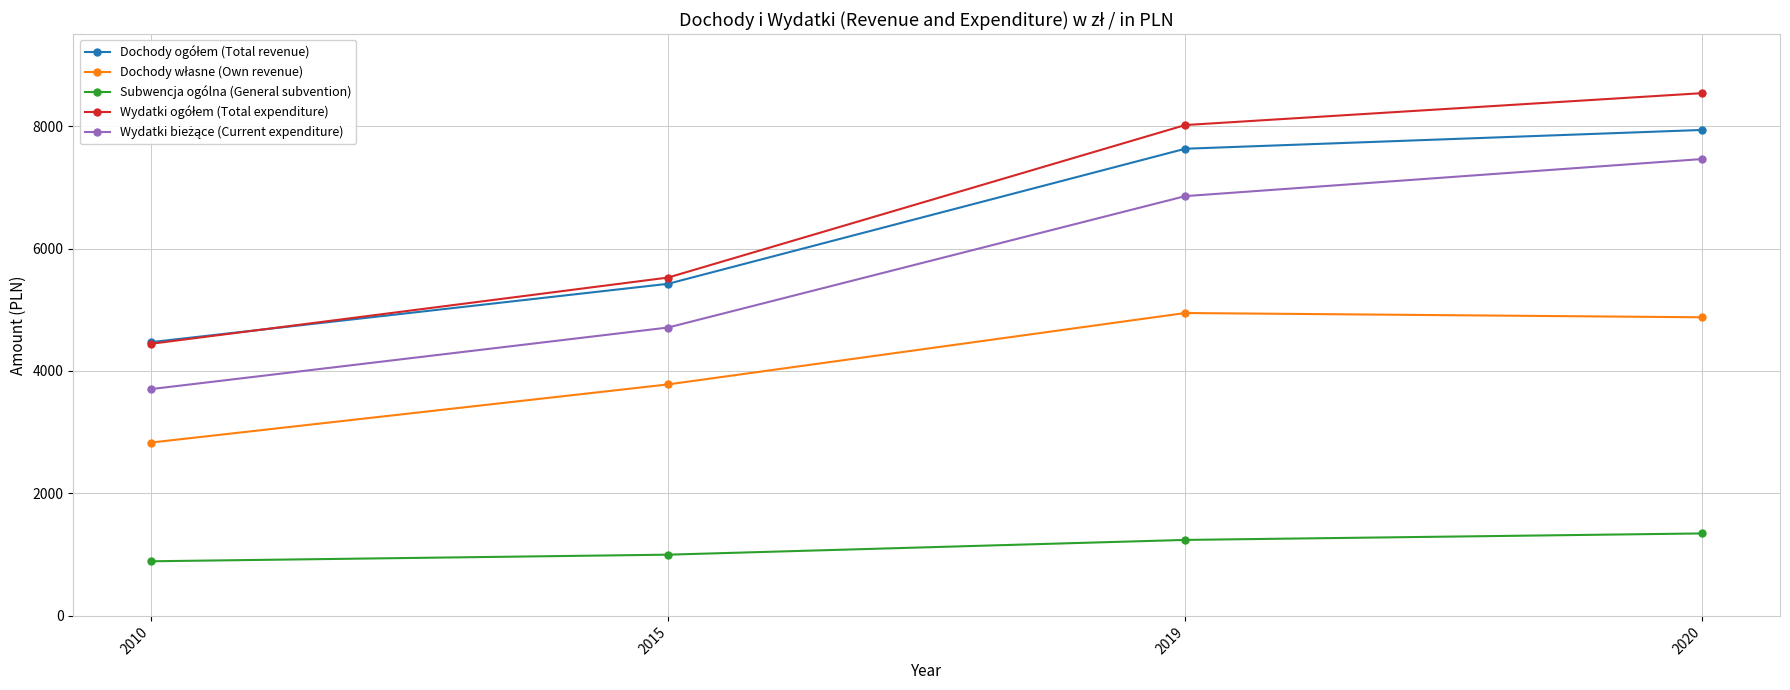

What is the spread (max minus min) of values at 2015?

4526